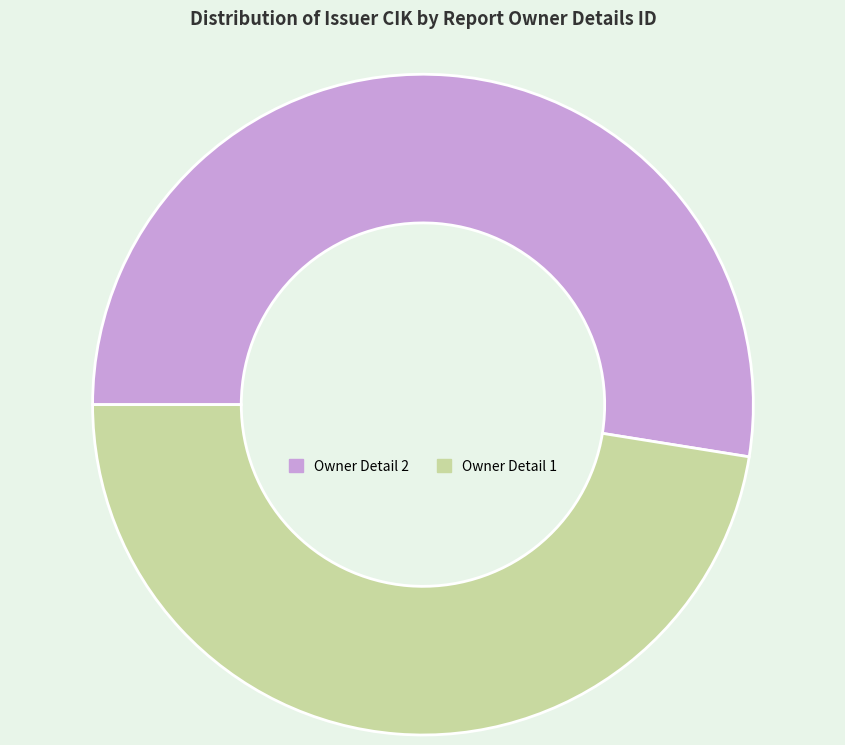

Is there any slice that represents more than half of the pie?

Yes